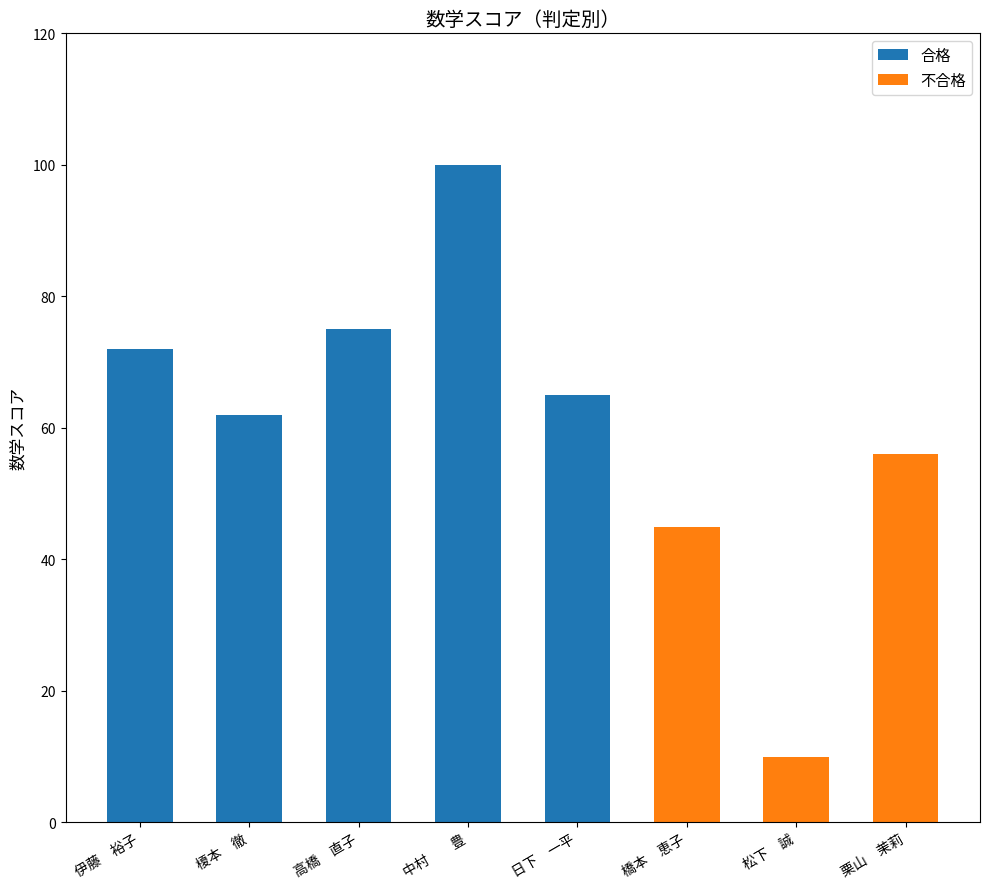

What is the maximum value for 合格?

100